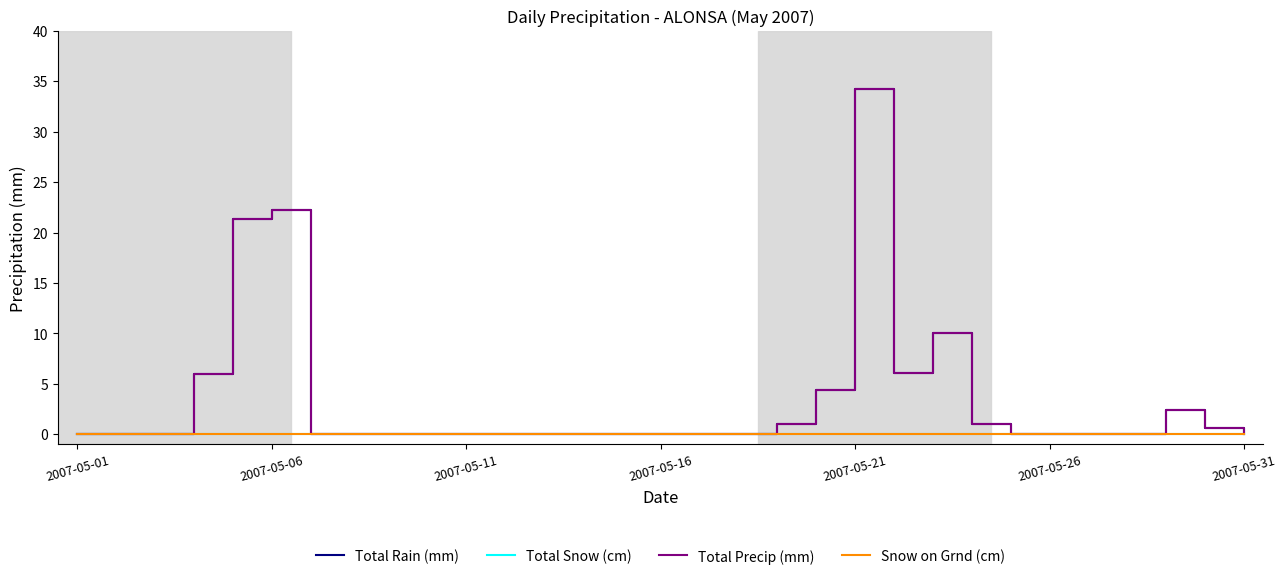

In Total Rain (mm), how many points are lower than both neighbors (excluding endpoints)?

1